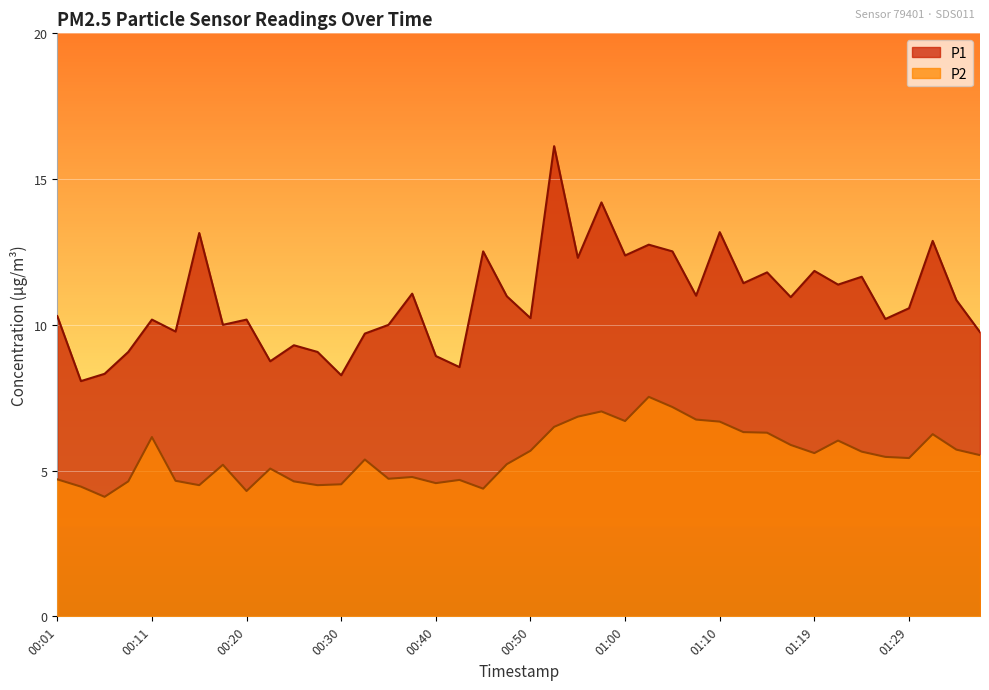

What is the label of the 39th point from the left?

01:34